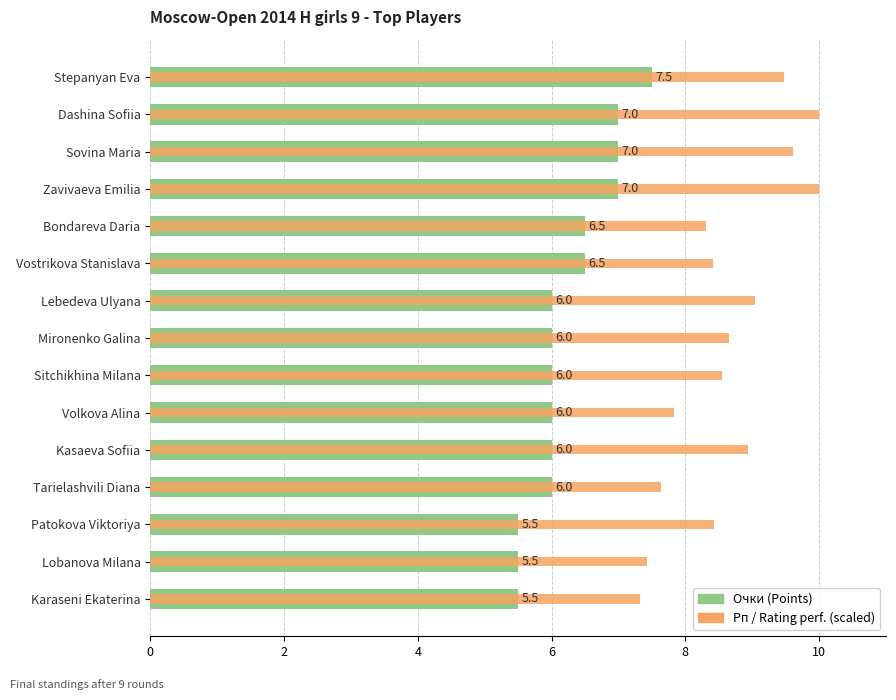

How many data points in Рп (scaled) are above 8?

11